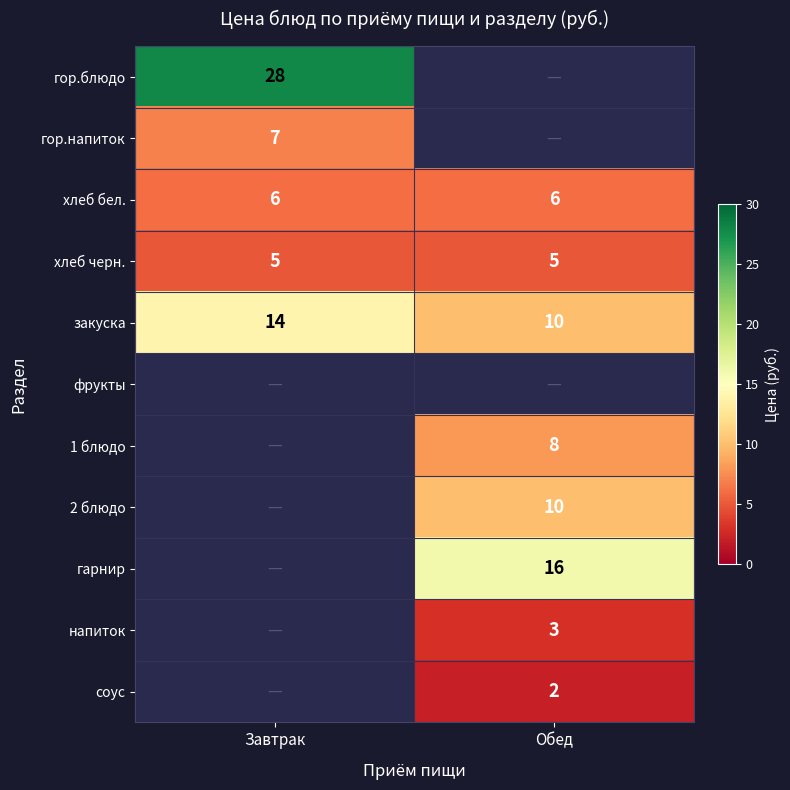

Is it true that 1 блюдо equals 8 at Обед?

True